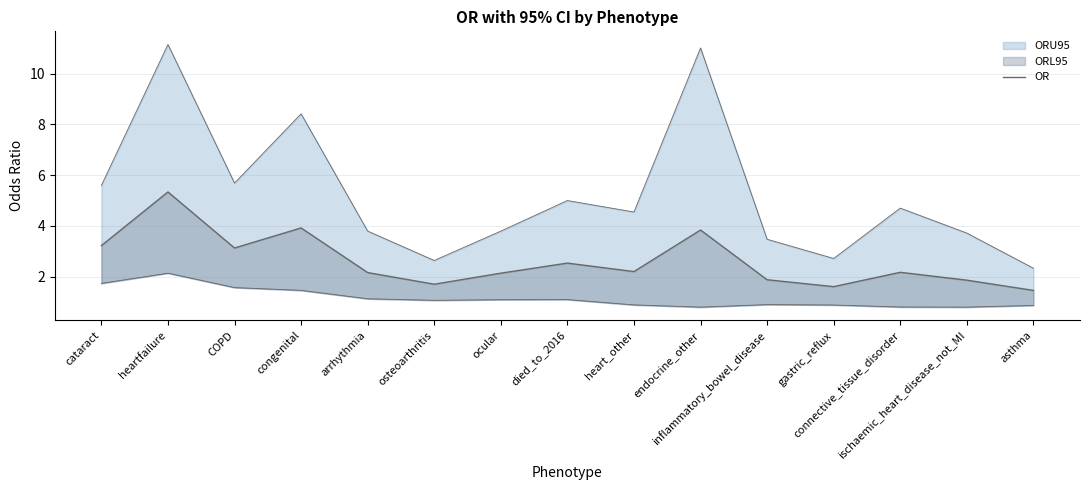

Rank the categories by value from lowest to highest.

asthma, gastric_reflux, osteoarthritis, ischaemic_heart_disease_not_MI, inflammatory_bowel_disease, ocular, arrhythmia, connective_tissue_disorder, heart_other, died_to_2016, COPD, cataract, endocrine_other, congenital, heartfailure